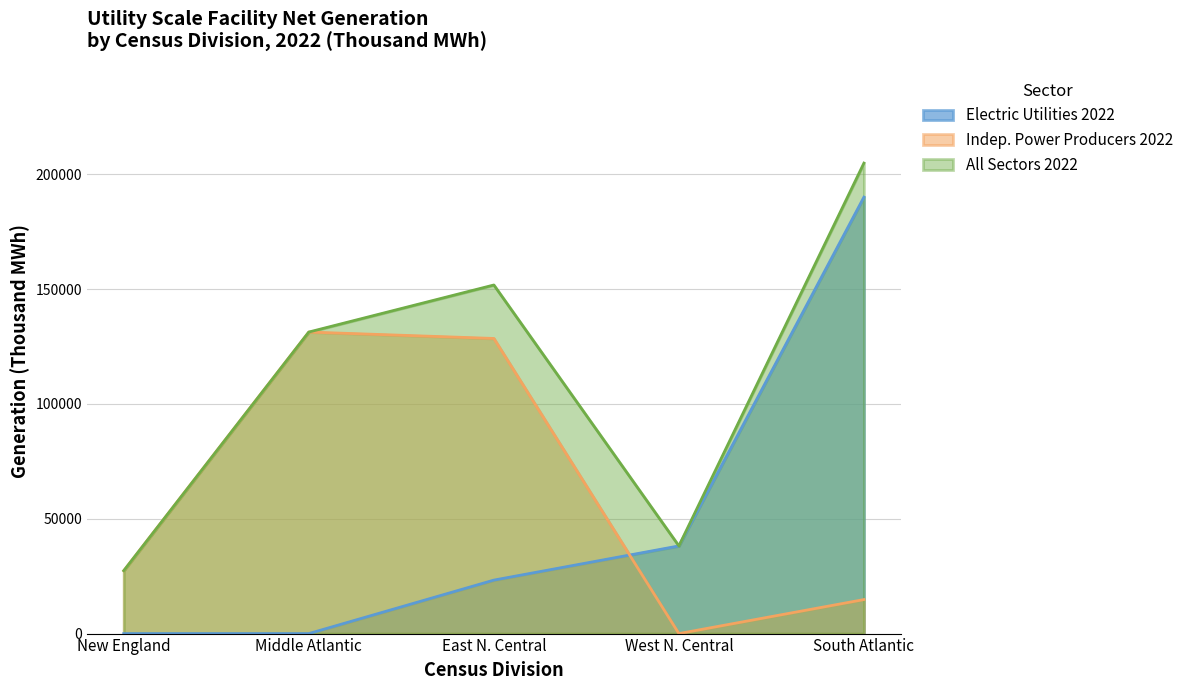

Between Middle Atlantic and South Atlantic, which is larger?

South Atlantic